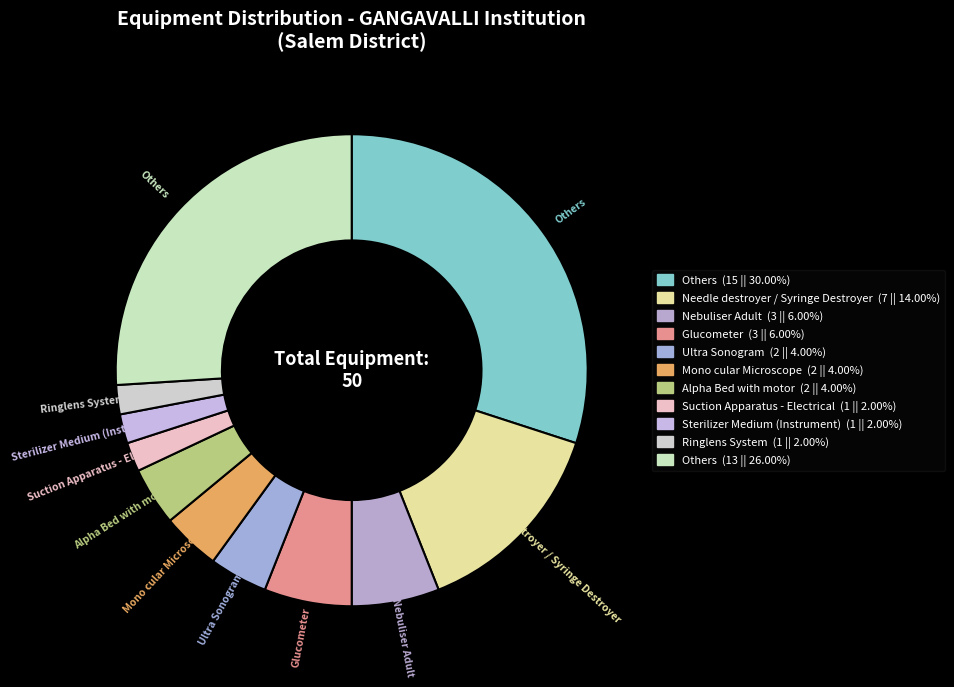

How many slices are in this pie chart?

11